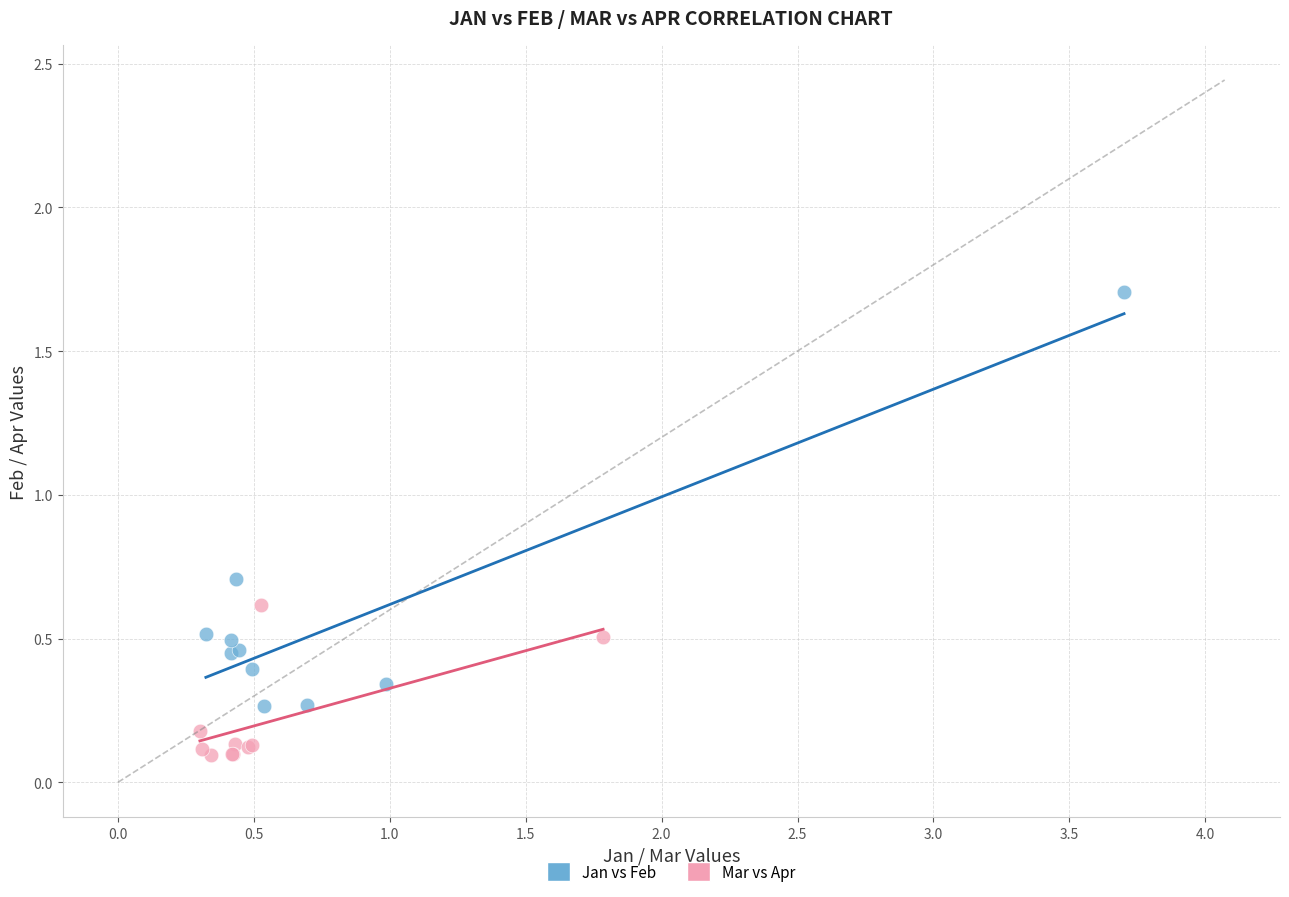

Which series contains the highest Y value?

Jan vs Feb